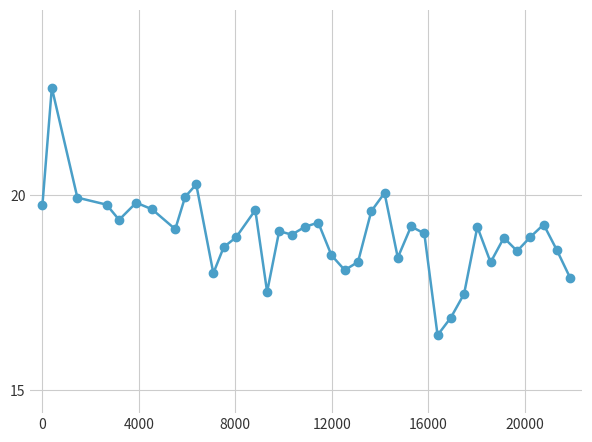

What is the difference between the maximum and second lowest values?

5.9